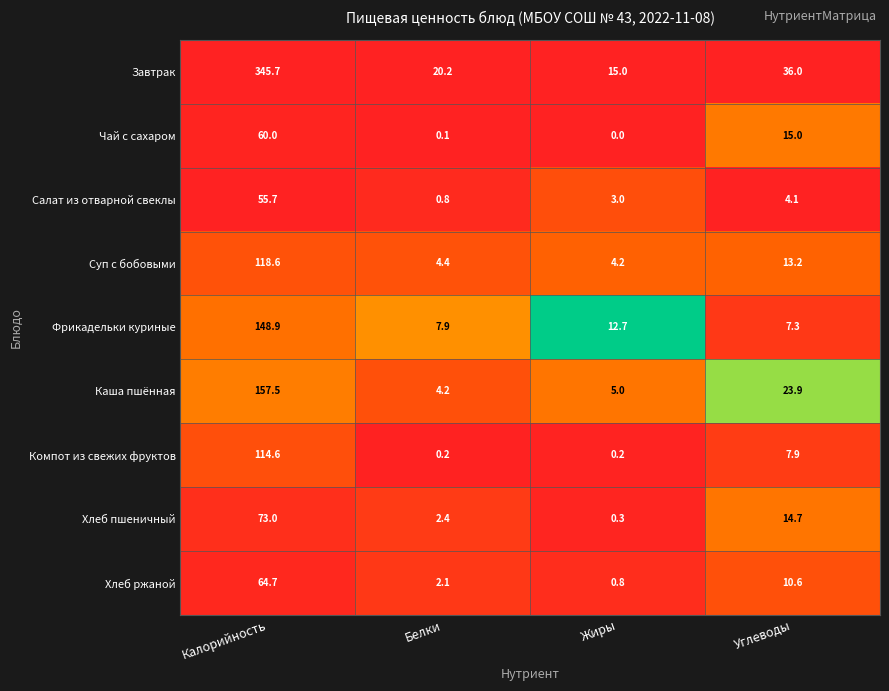

True or false: Хлеб ржаной has a value of 101.7 at Калорийность.

False